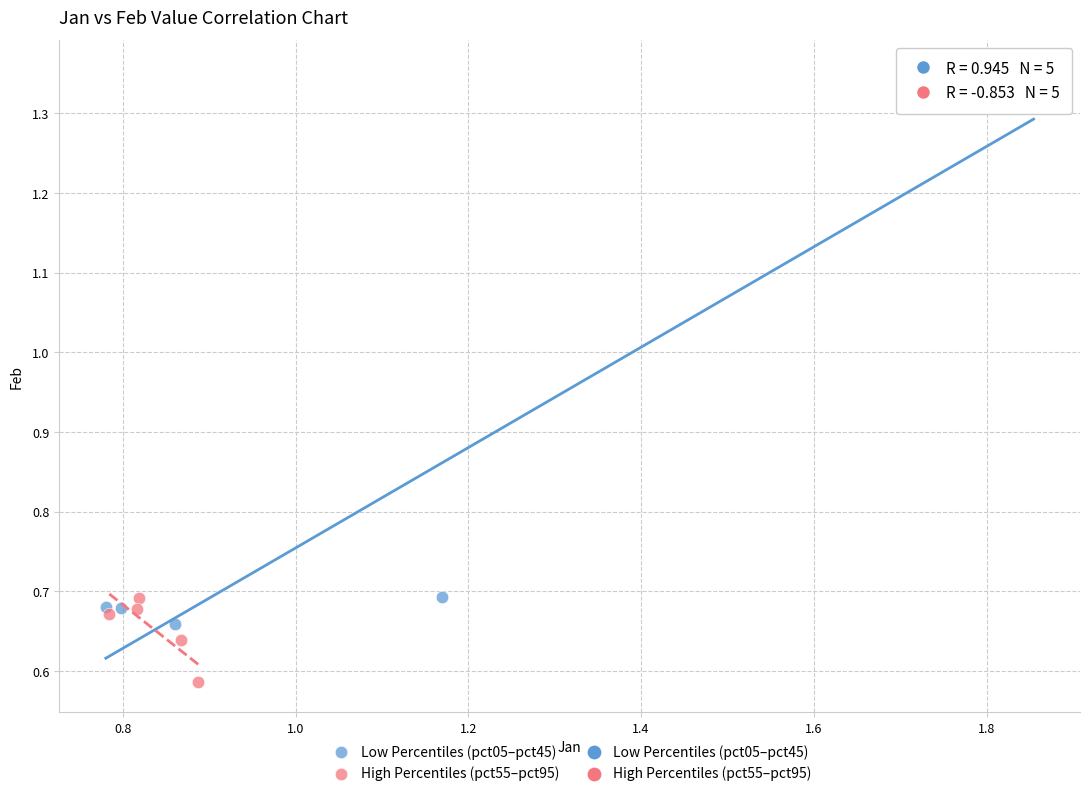

Which series has the largest Y range (max minus min)?

Low Percentiles (pct05–pct45)